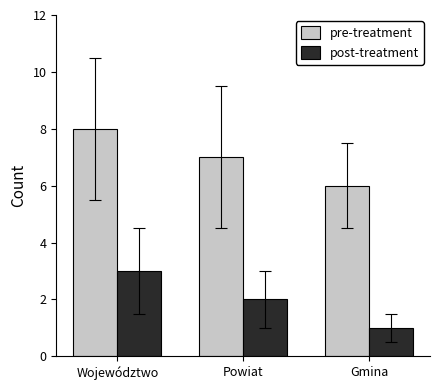

What is the total value across all series at Powiat?

9